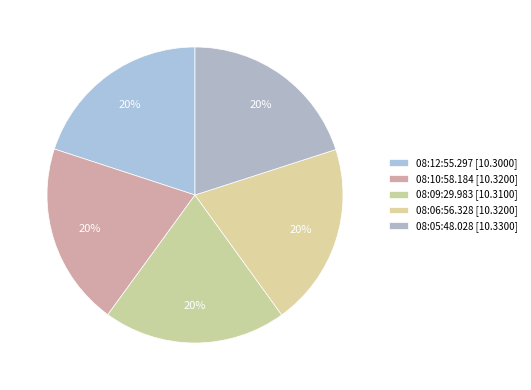

Which has a higher value, 08:10:58.184 or 08:06:56.328?

08:10:58.184